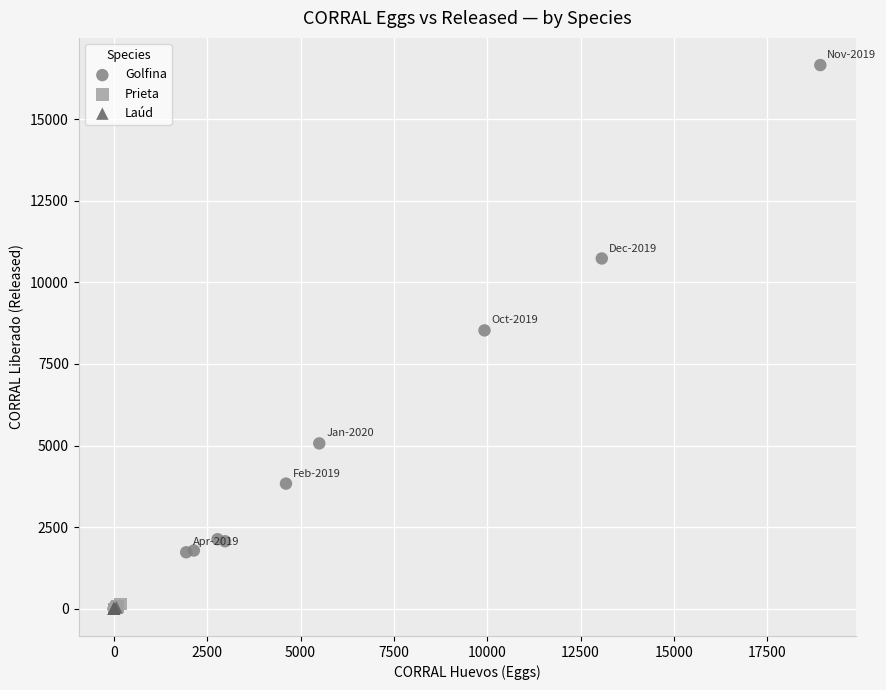

Which series has the widest spread of Y values?

Golfina